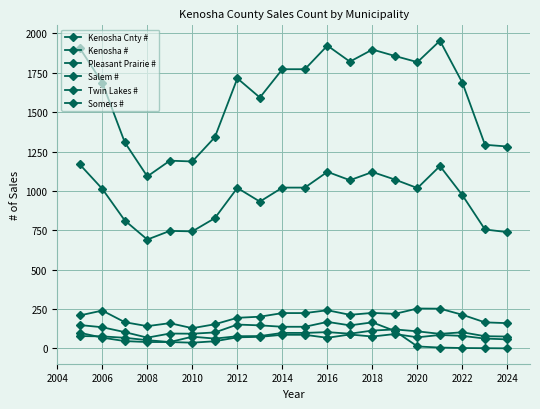

What is the lowest value of the Kenosha Cnty # series?

1092